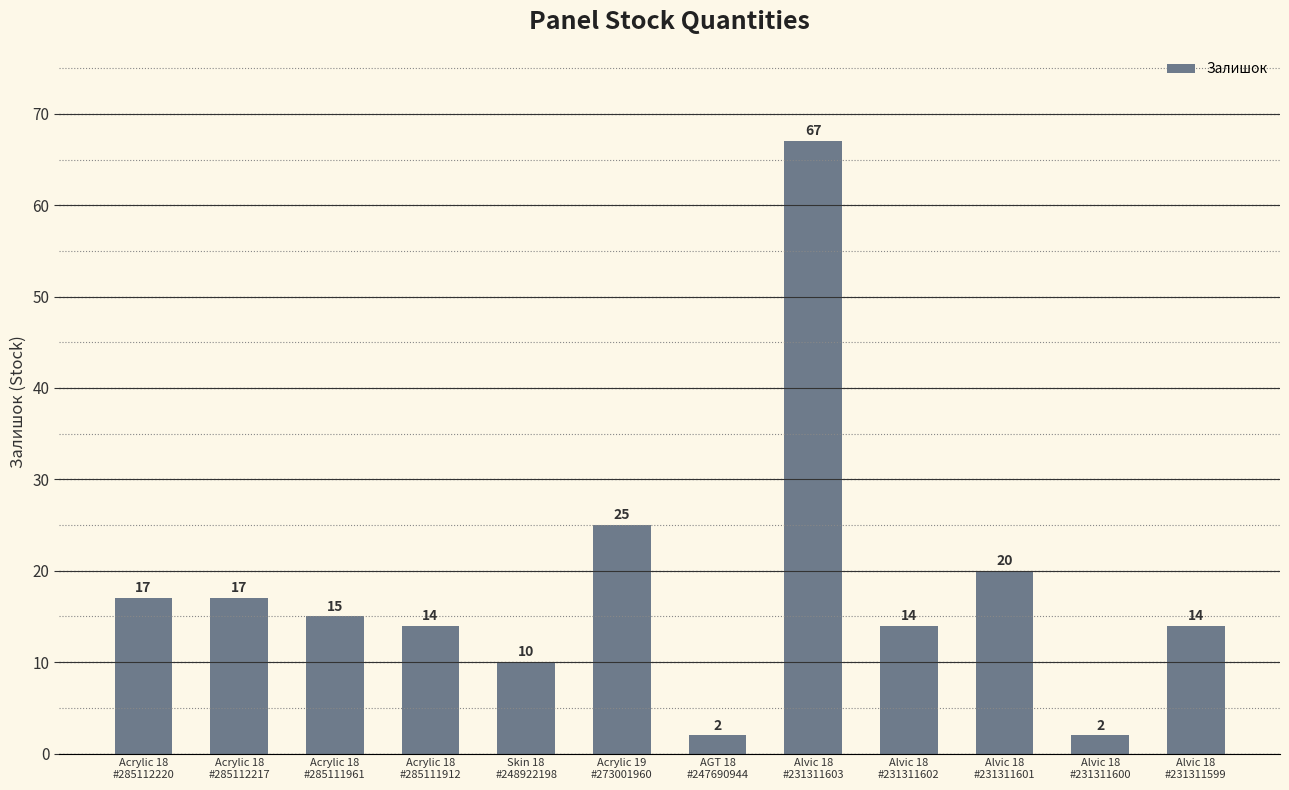

What position from the left is AGT 18
#247690944?

7